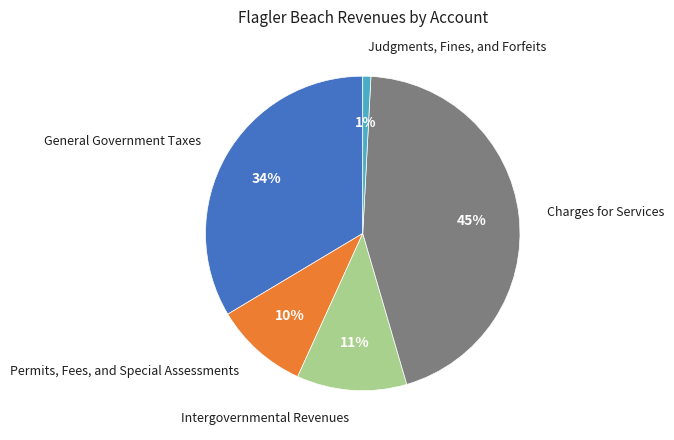

To the nearest percent, what is the average slice percentage?

20%